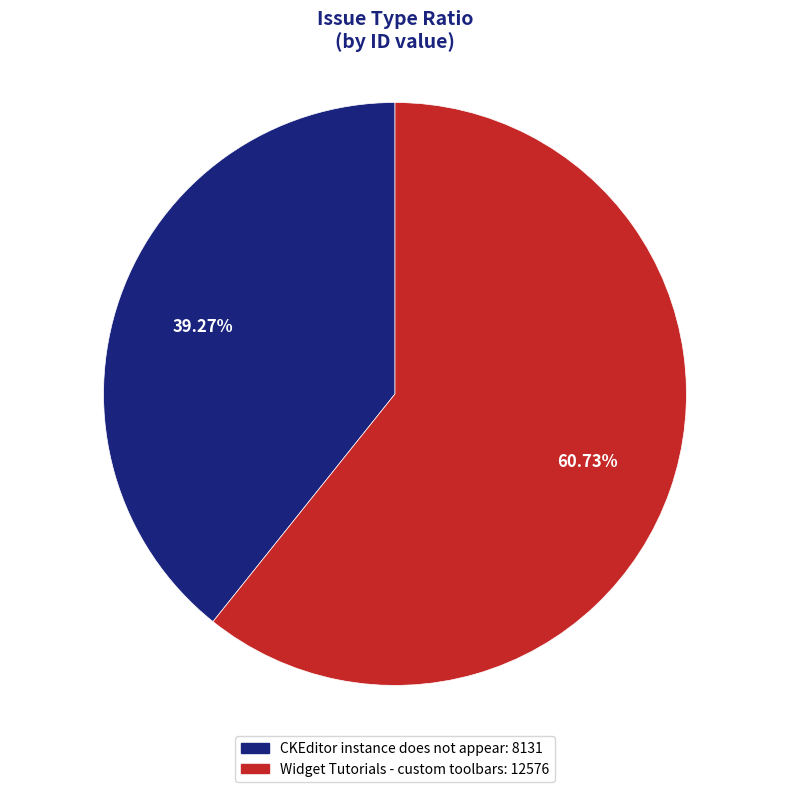

To the nearest percent, what is the difference between the CKEditor instance does not appear and Widget Tutorials - custom toolbars slice percentages?

21%